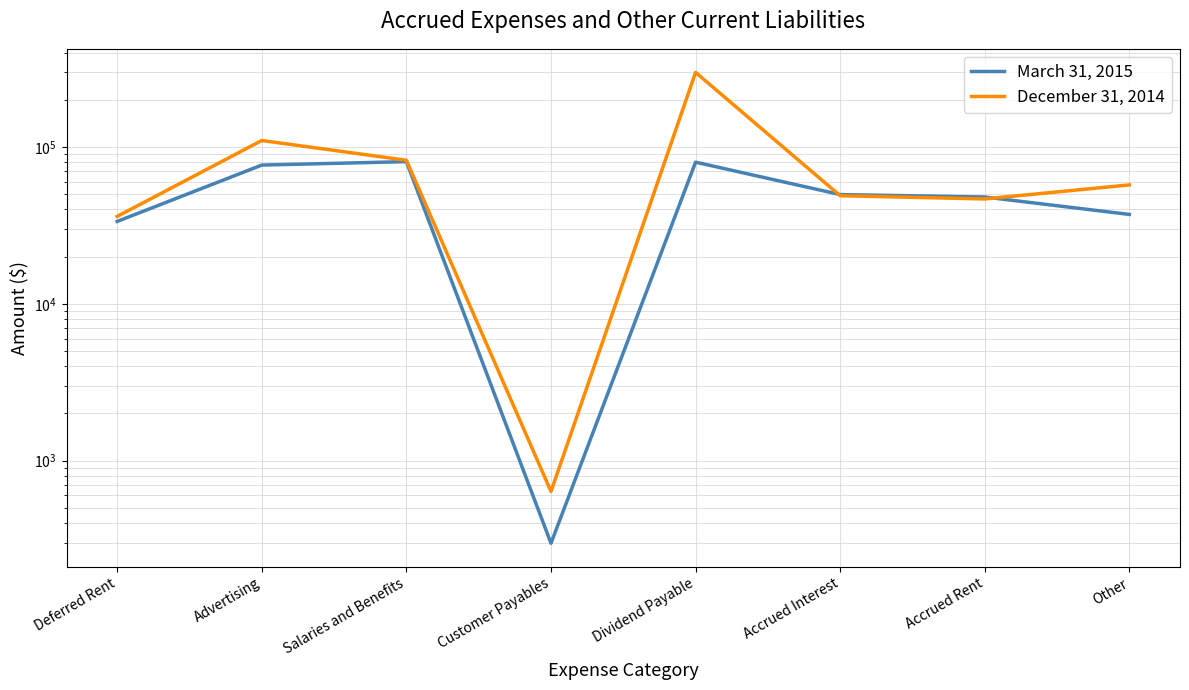

Is it true that December 31, 2014 equals 40776 at Salaries and Benefits?

False